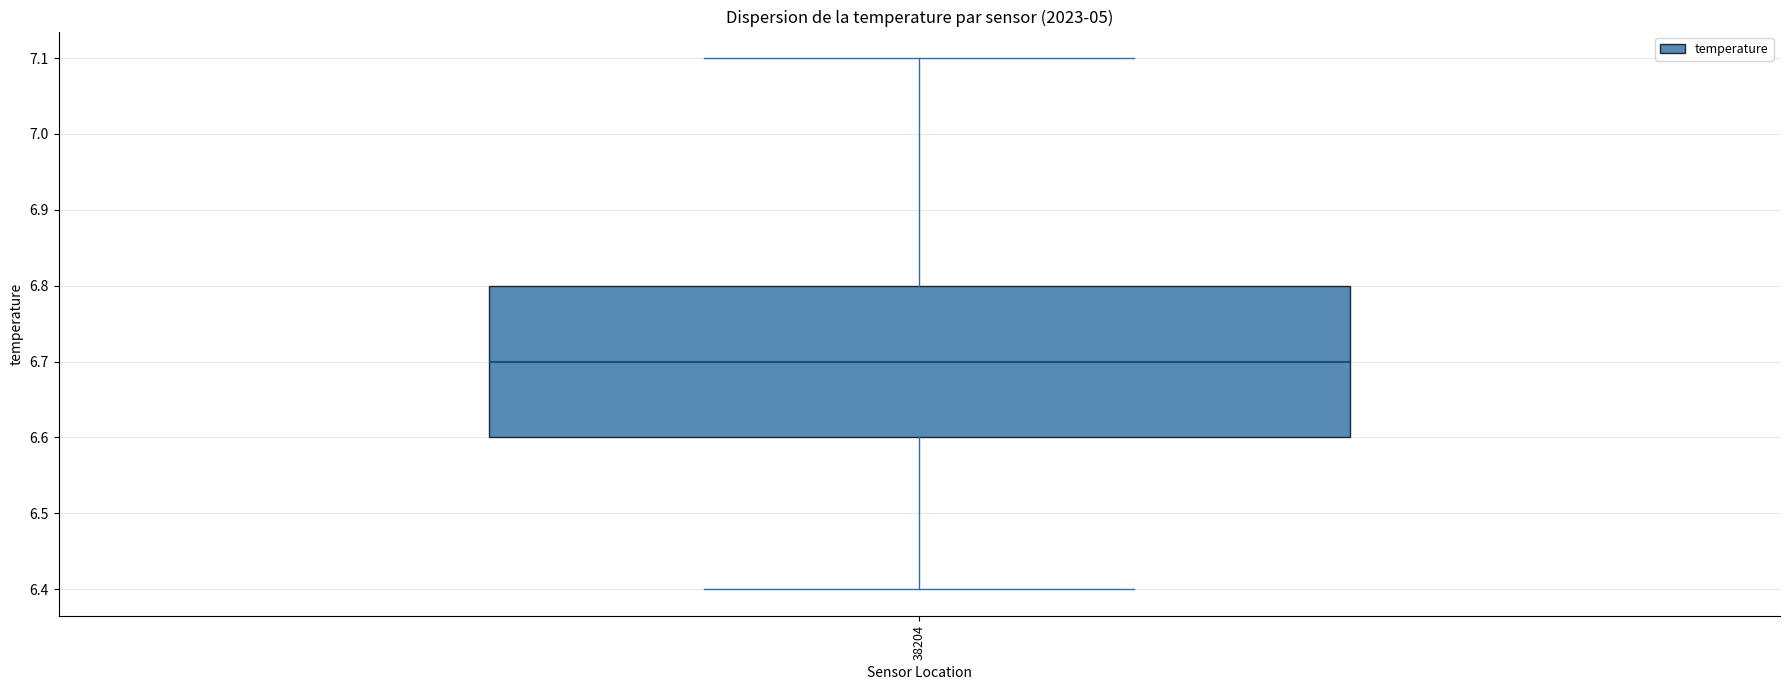

Read this box plot against the y-axis: the position of the median line, the range covered by the box, and the ends of both whiskers. The values are not printed on the chart, so give them approximately, as read against the axis.

median 6.7, box 6.6 to 6.8, whiskers 6.4 to 7.1